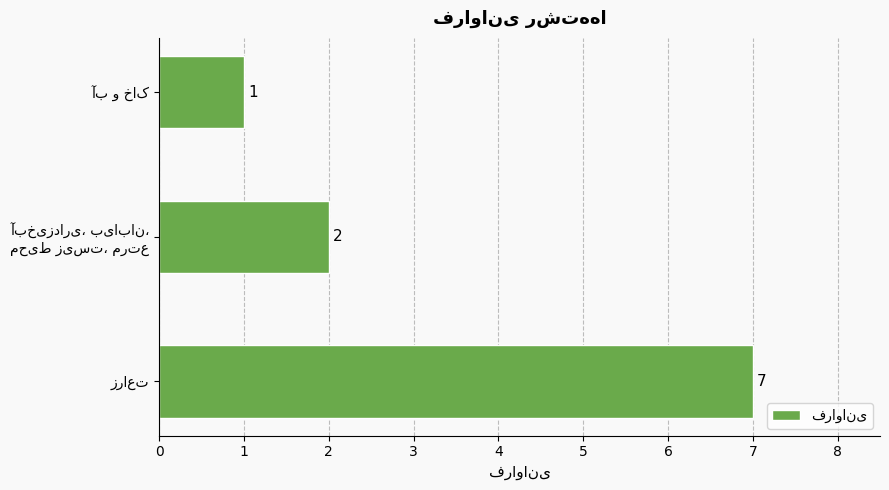

What is the sum of all values?

10